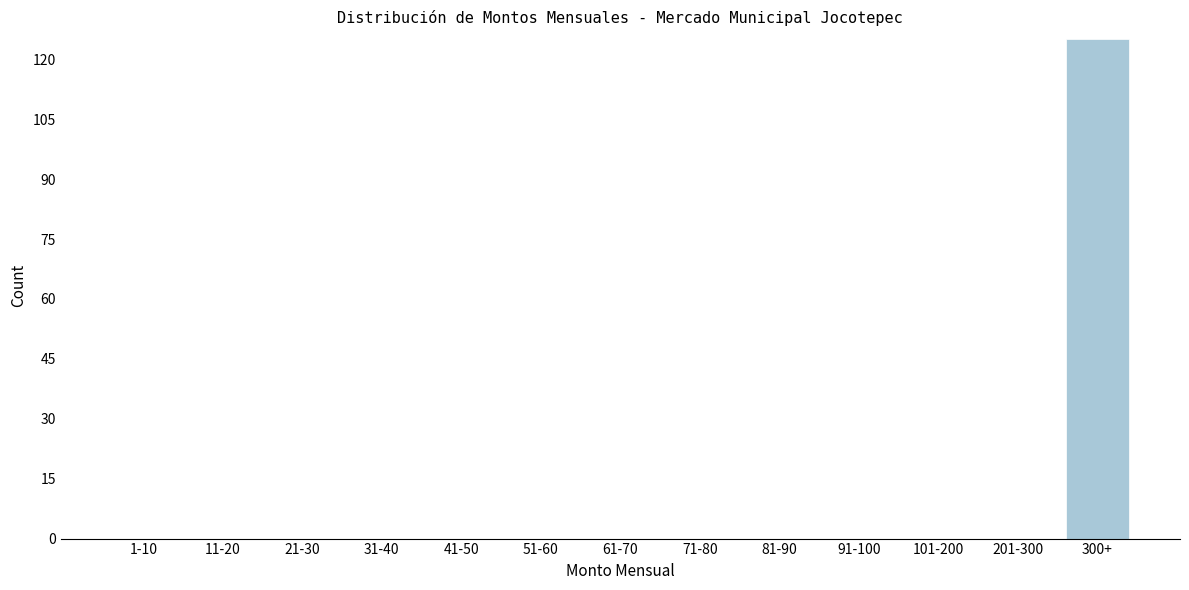

Reading left to right, what are all the values shown in this chart?

1-10=0	11-20=0	21-30=0	31-40=0	41-50=0	51-60=0	61-70=0	71-80=0	81-90=0	91-100=0	101-200=0	201-300=0	300+=125